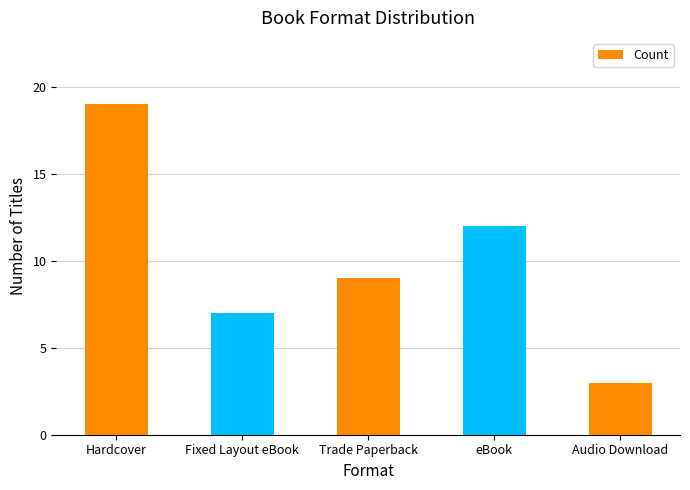

How many bars are there in total?

5